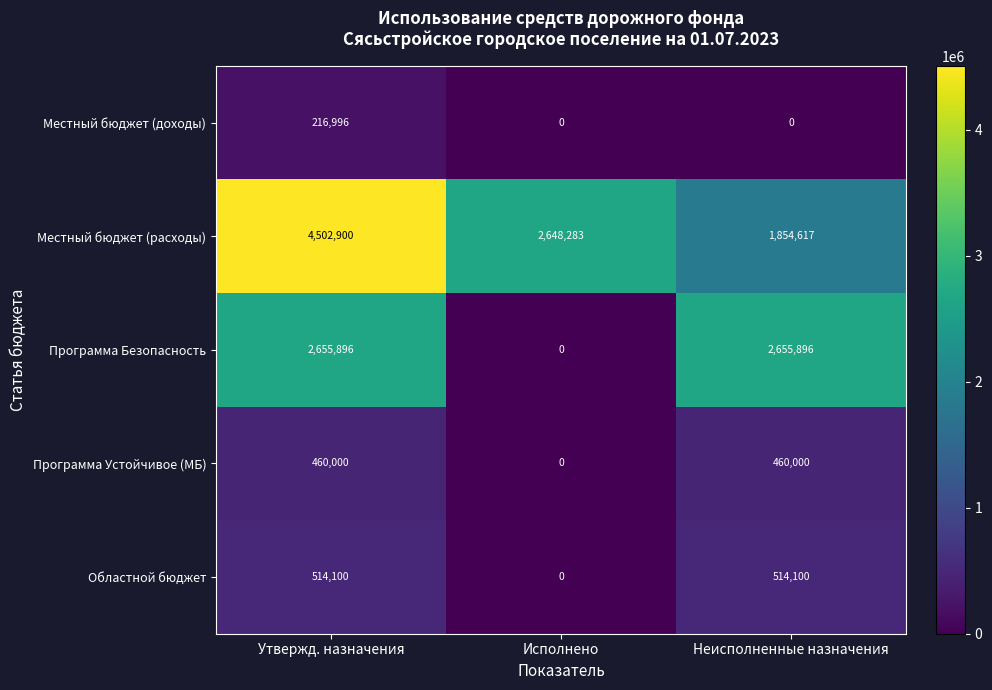

Which series changed the most between Утвержд. назначения and Исполнено?

Программа Безопасность